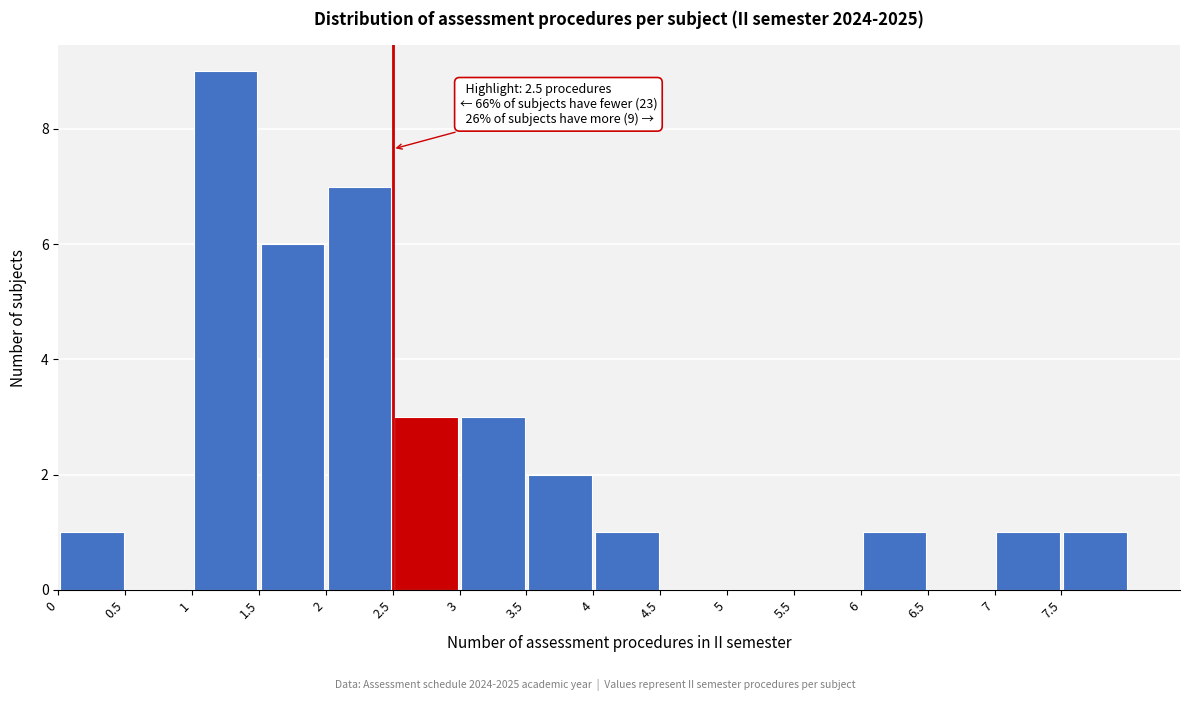

Which range on the x-axis has the tallest bar?

1.0 to 1.5